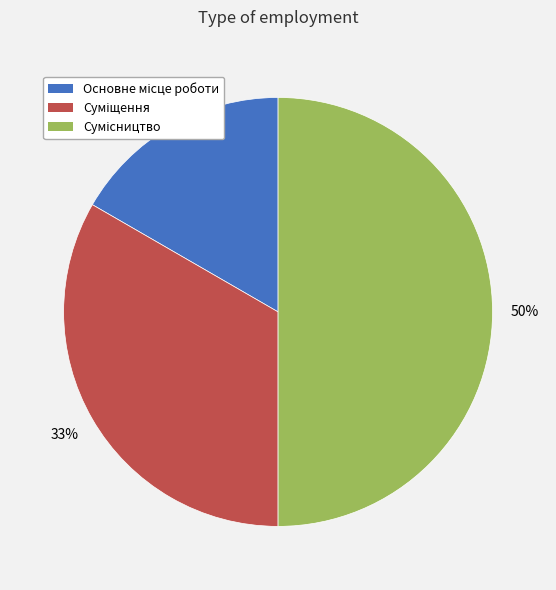

How many segments does this pie chart have?

3